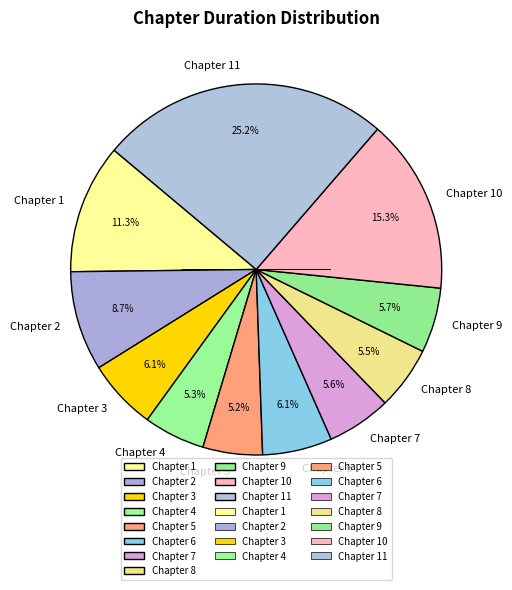

What is the largest slice in the pie chart?

Chapter 11